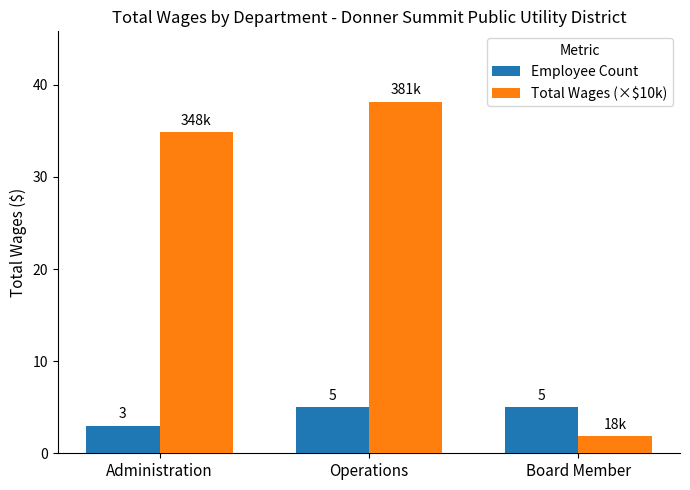

List the series in order of their peak value, highest first.

Total Wages (×$10k), Employee Count